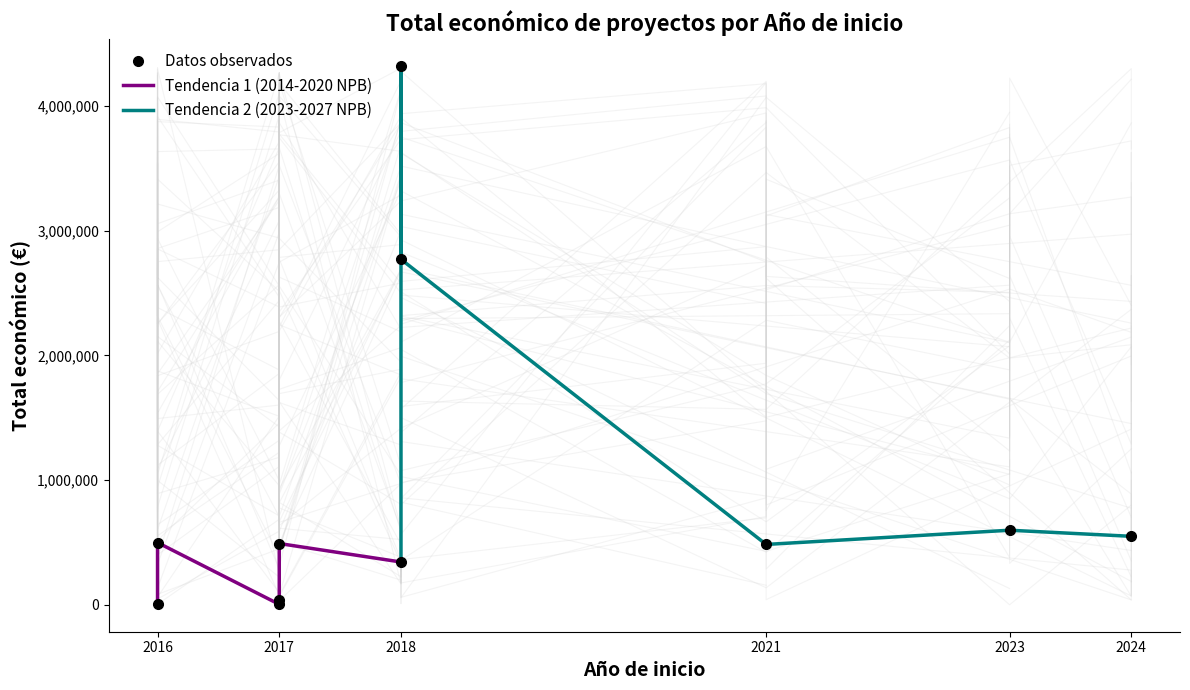

Reading left to right, list all the values displayed in this chart.

2024=550111	2023=598909	2018=344243	2018=4316373	2017=5000	2021=485043	2017=38426	2018=2769359	2016=6000	2016=499868	2017=492343